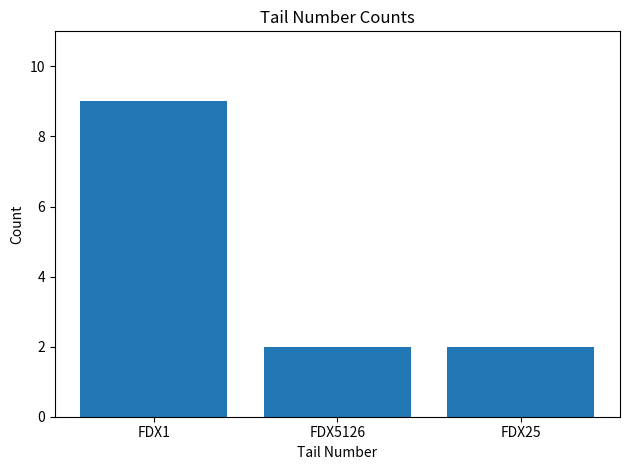

What is the minimum value shown in the chart?

2